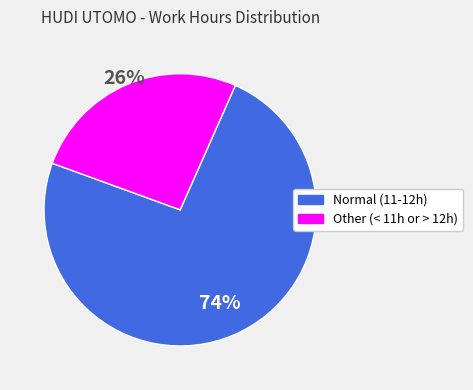

Does any single category account for the majority?

Yes